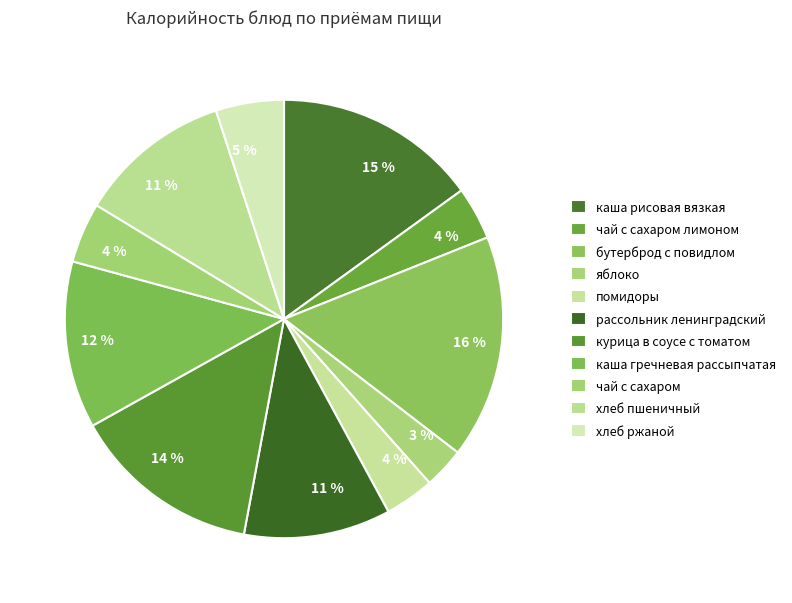

Which category has the biggest portion of the pie?

бутерброд с повидлом